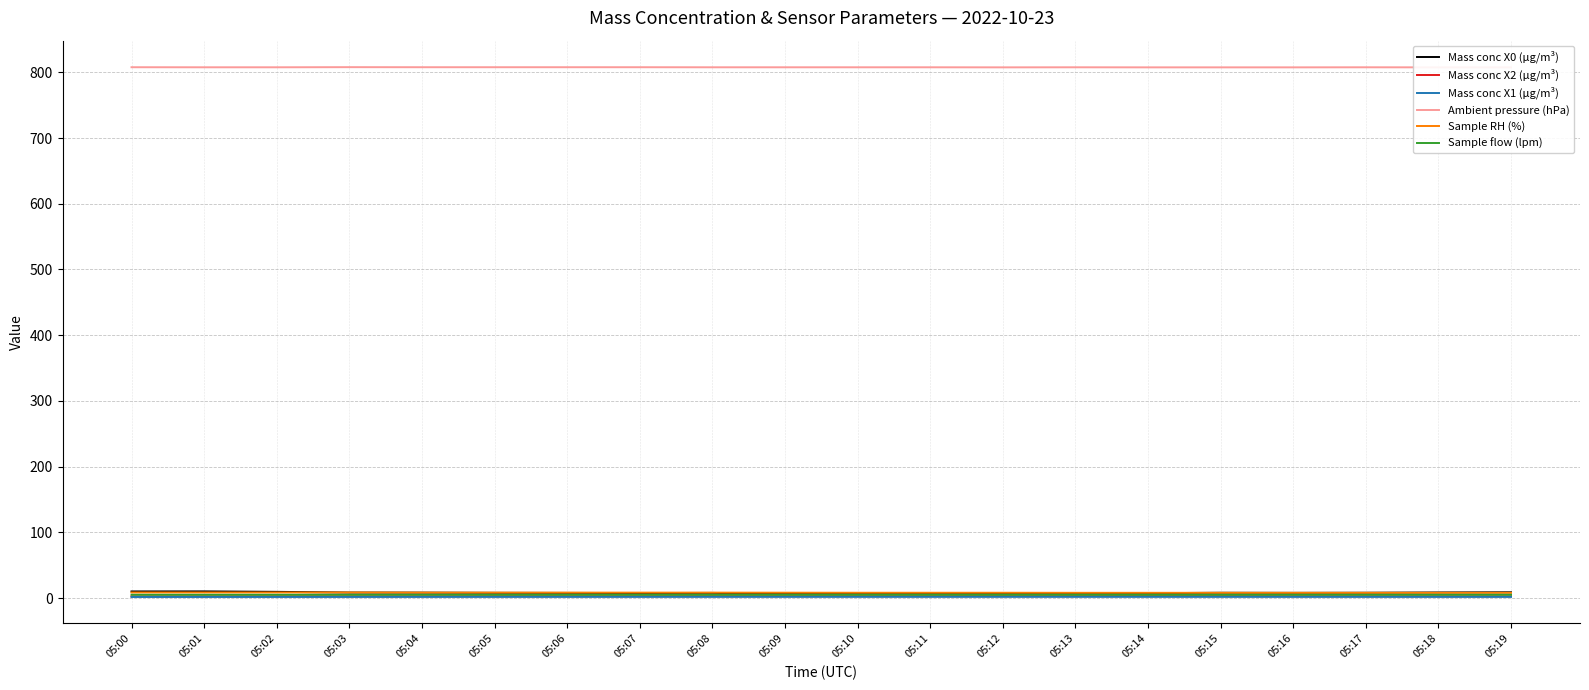

Between 05:02 and 05:07, which is larger?

05:02